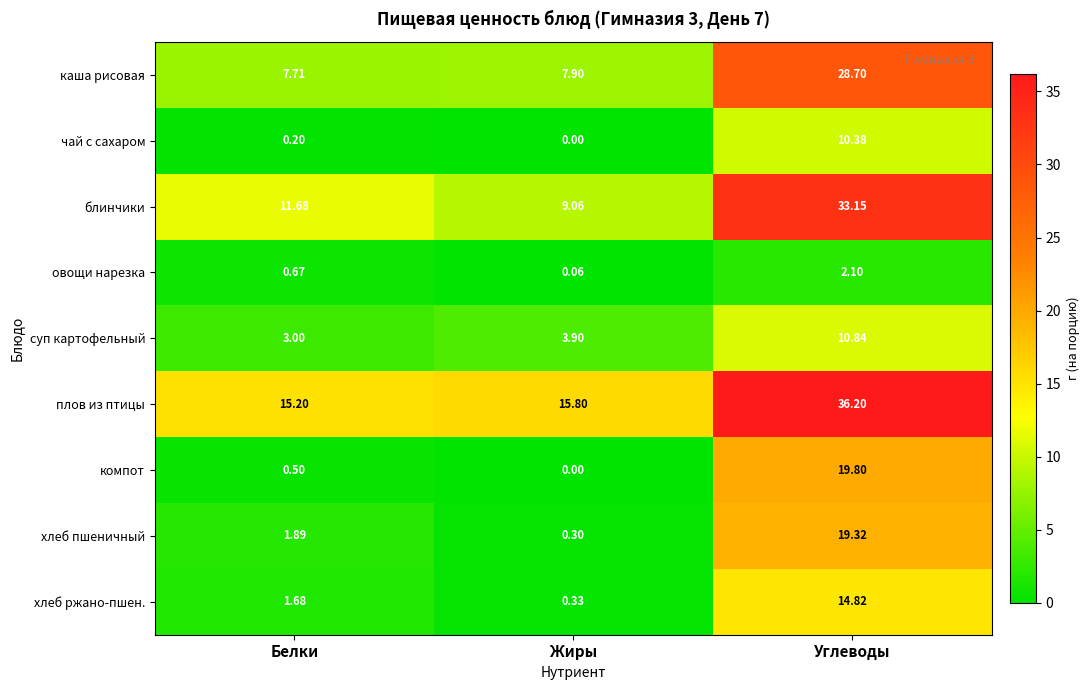

Which label corresponds to the smallest value in the chart?

Жиры